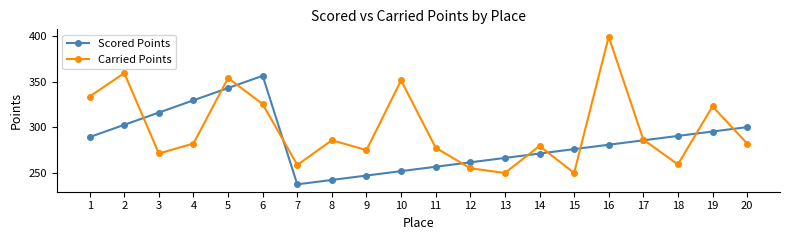

What is the difference between the Scored Points values at 8 and 11?

14.5